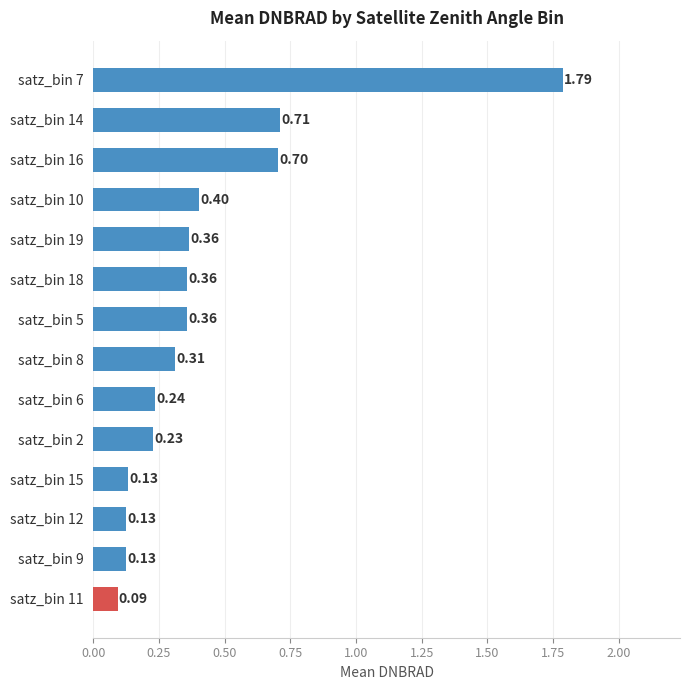

What is the sum of all values?

5.9